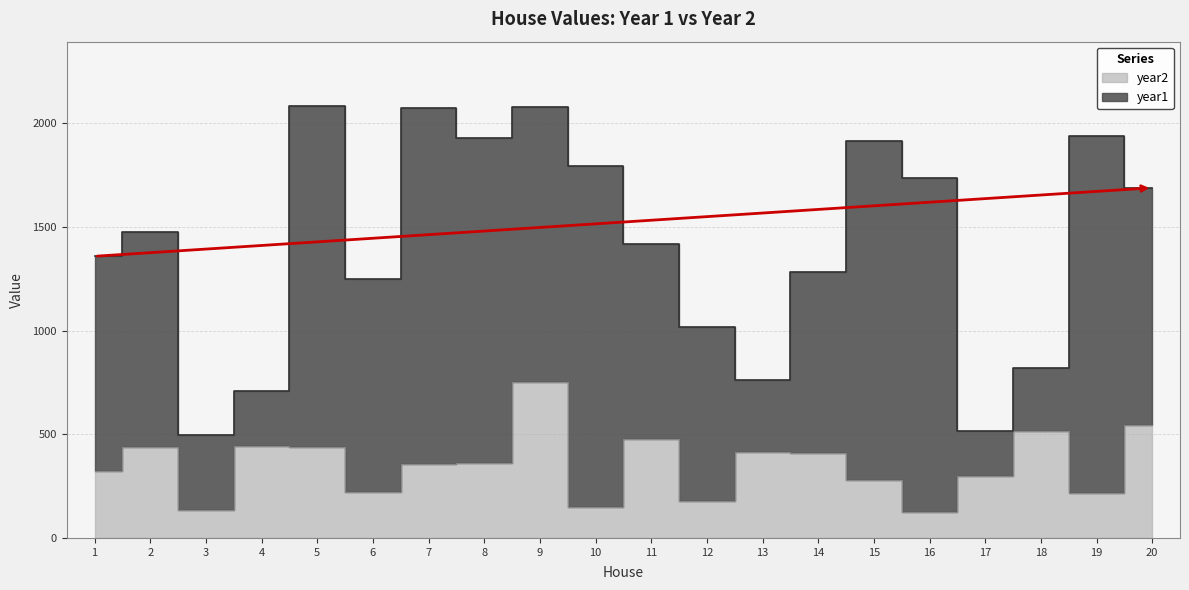

Which label corresponds to the smallest value in the chart?

16